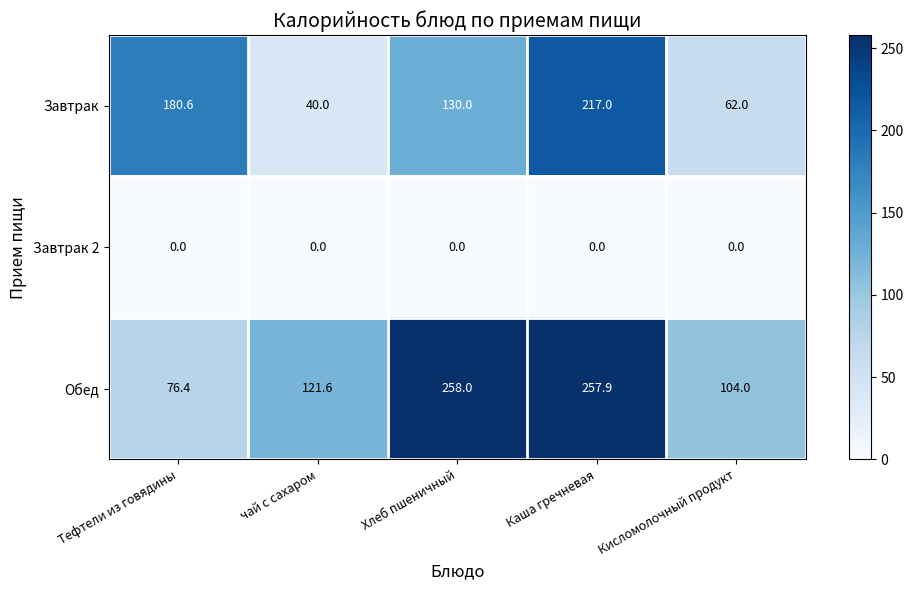

Reading left to right, extract all data points from this chart.

Завтрак: Тефтели из говядины=180.6	чай с сахаром=40.0	Хлеб пшеничный=130.0	Каша гречневая=217.0	Кисломолочный продукт=62.0
Завтрак 2: Тефтели из говядины=0.0	чай с сахаром=0.0	Хлеб пшеничный=0.0	Каша гречневая=0.0	Кисломолочный продукт=0.0
Обед: Тефтели из говядины=76.4	чай с сахаром=121.6	Хлеб пшеничный=258.0	Каша гречневая=257.9	Кисломолочный продукт=104.0